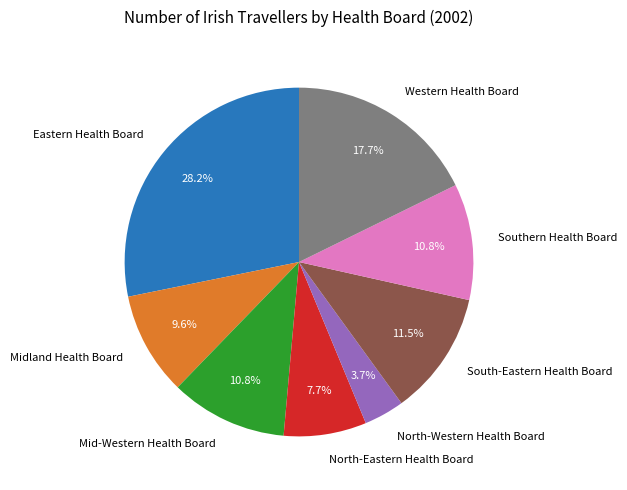

Does Midland Health Board represent more than half of the total?

No